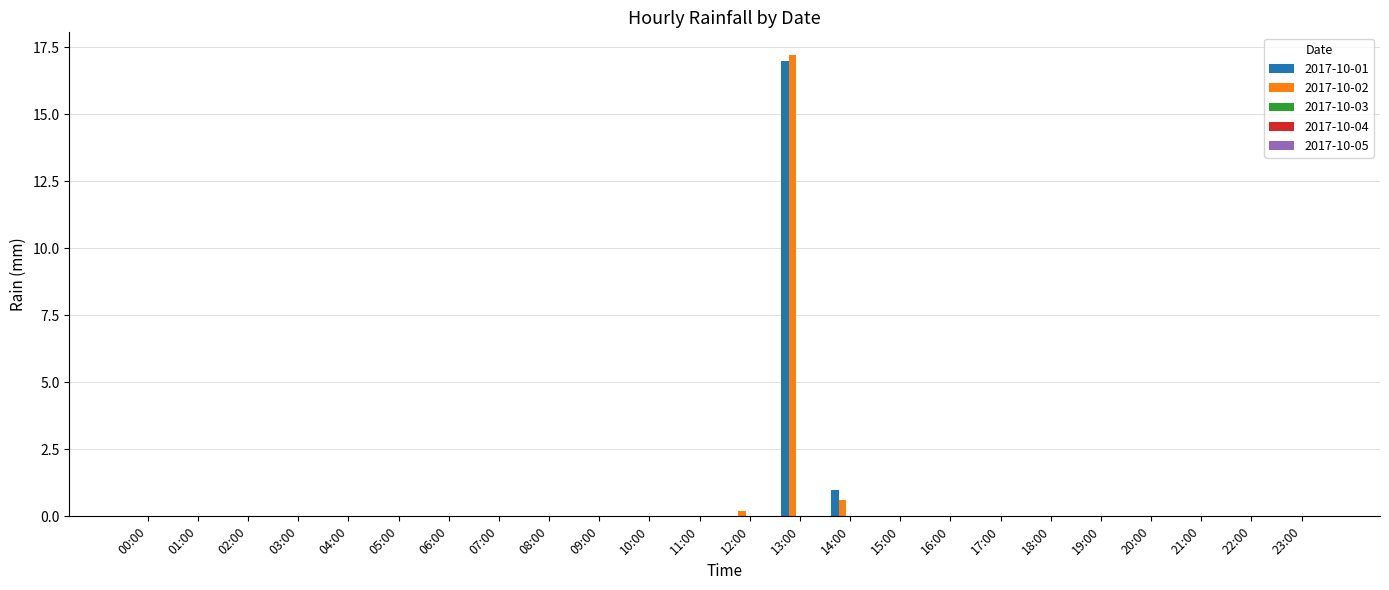

The 2017-10-02 series shows 0.0 at 06:00. True or false?

True